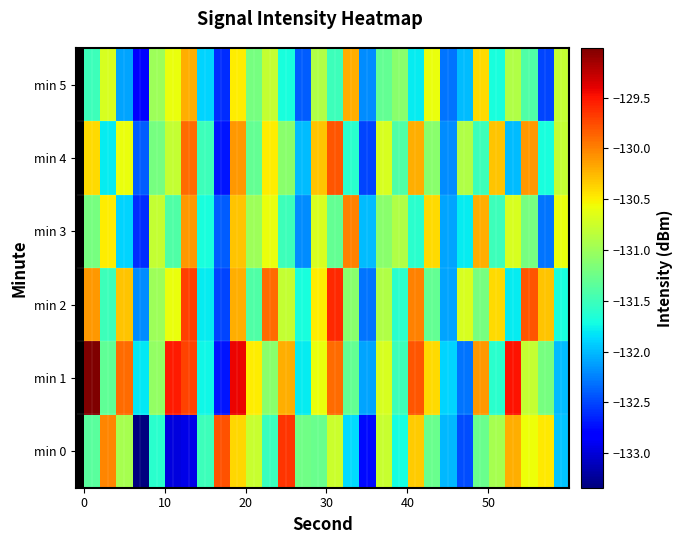

Which series has the largest range (max minus min)?

min 1